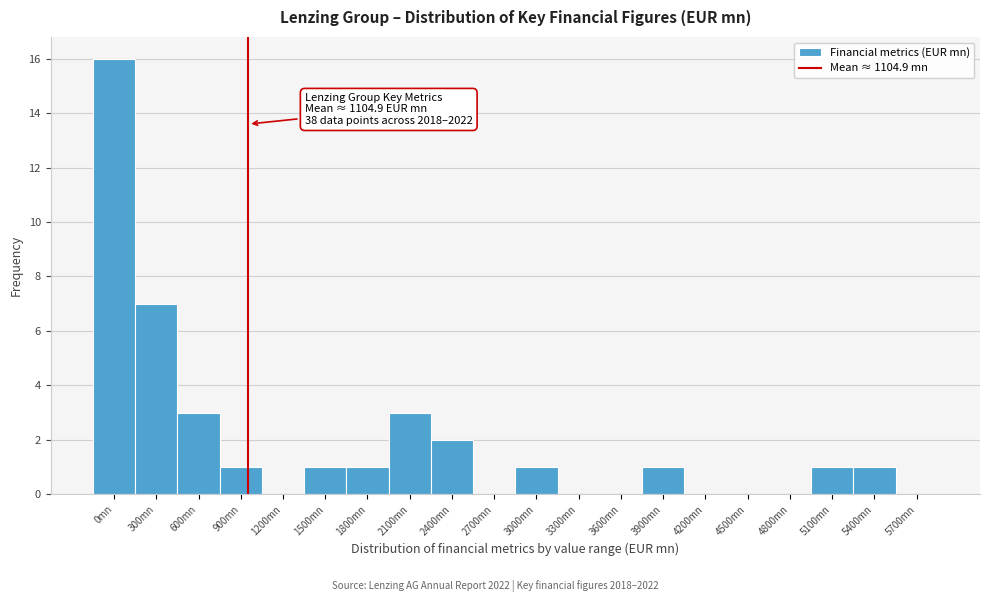

Reading right to left, list all the values displayed in this chart.

5700mn=0	5400mn=1	5100mn=1	4800mn=0	4500mn=0	4200mn=0	3900mn=1	3600mn=0	3300mn=0	3000mn=1	2700mn=0	2400mn=2	2100mn=3	1800mn=1	1500mn=1	1200mn=0	900mn=1	600mn=3	300mn=7	0mn=16